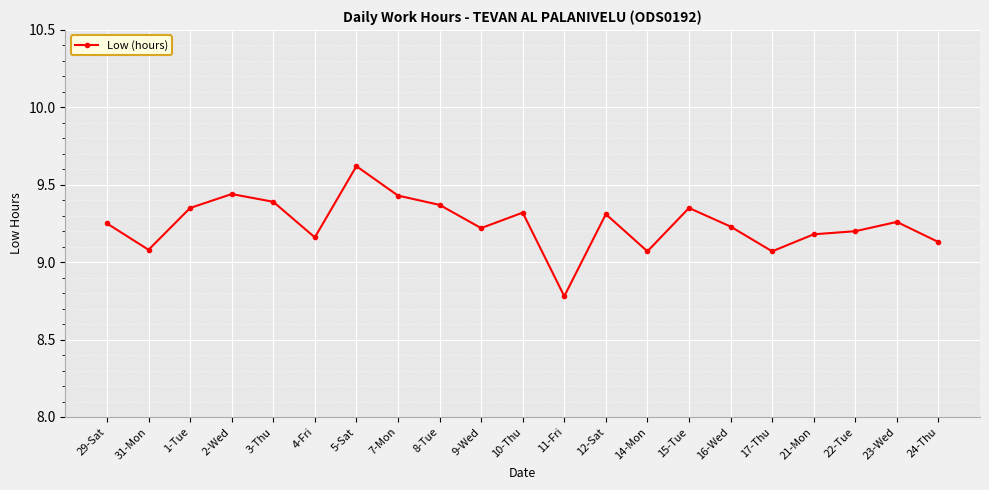

True or false: the data shows 2.4 at 12-Sat.

False